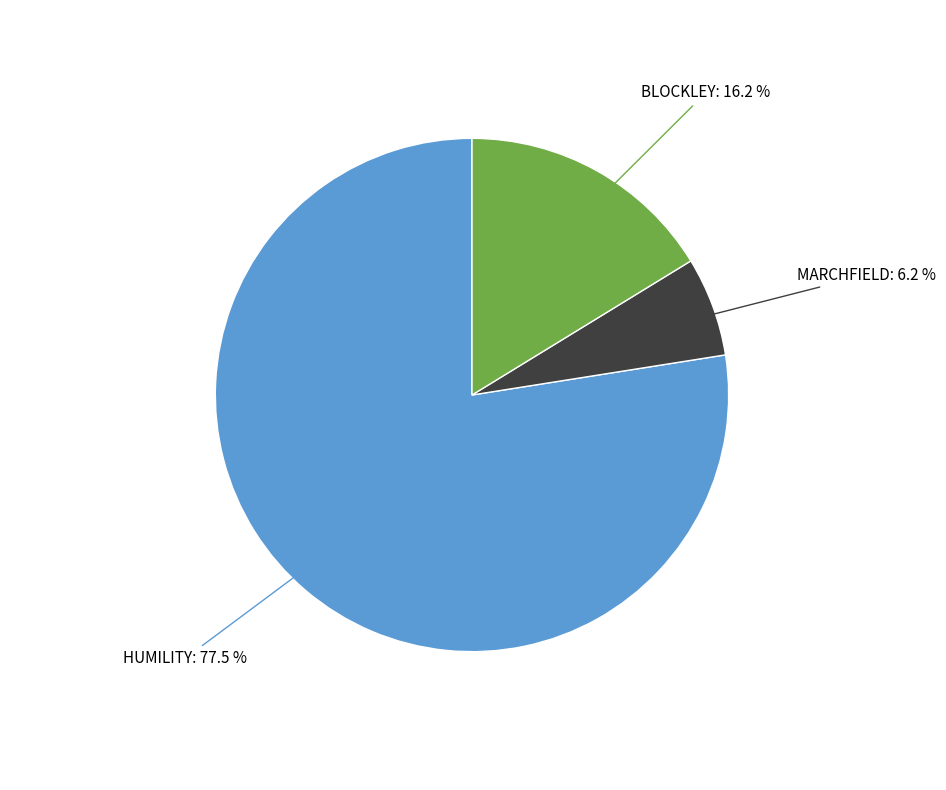

Does any single category account for the majority?

Yes